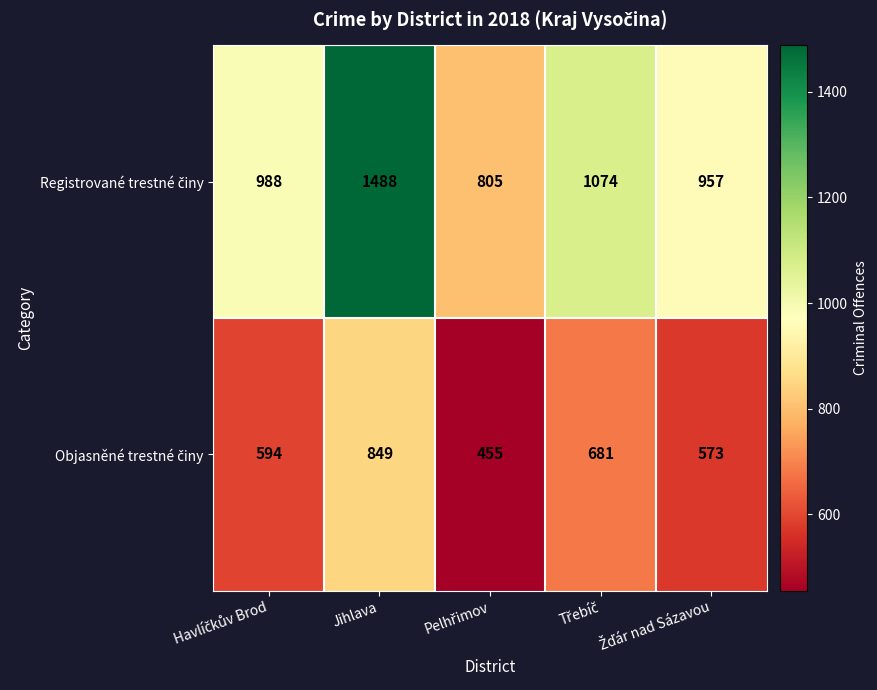

At which category is the sum across all series the highest?

Jihlava